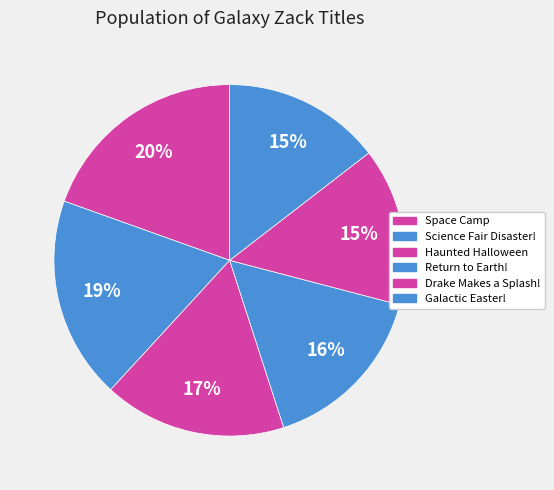

How many segments does this pie chart have?

6